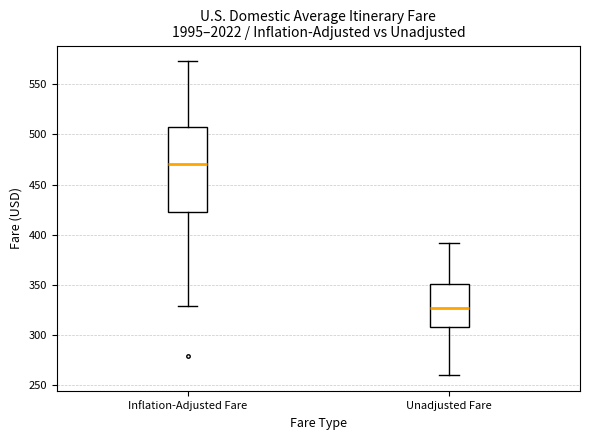

Which box is the tallest, from its lower edge to its upper edge?

Inflation-Adjusted Fare